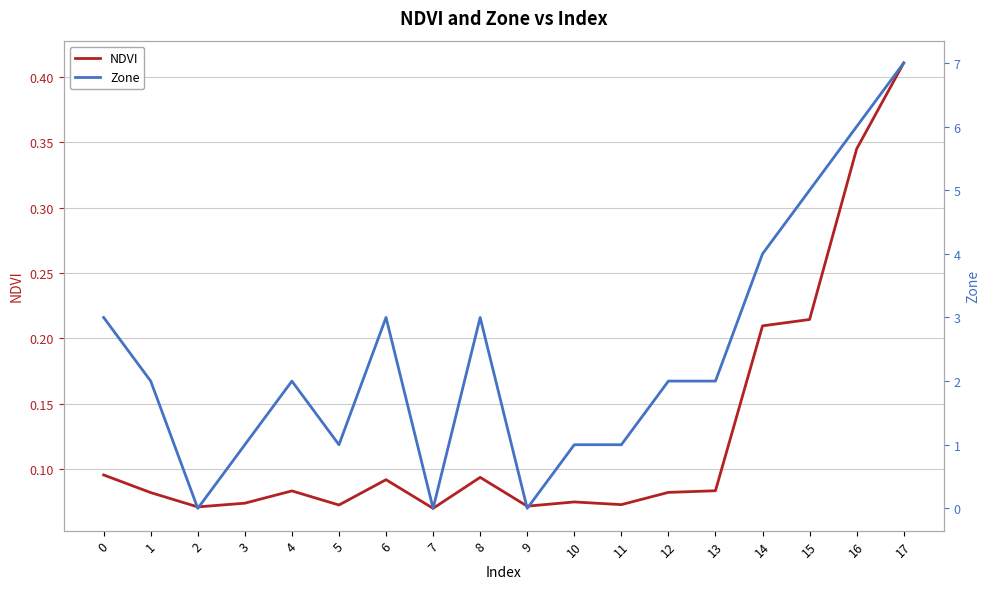

How many intersections are there between Zone and NDVI?

6